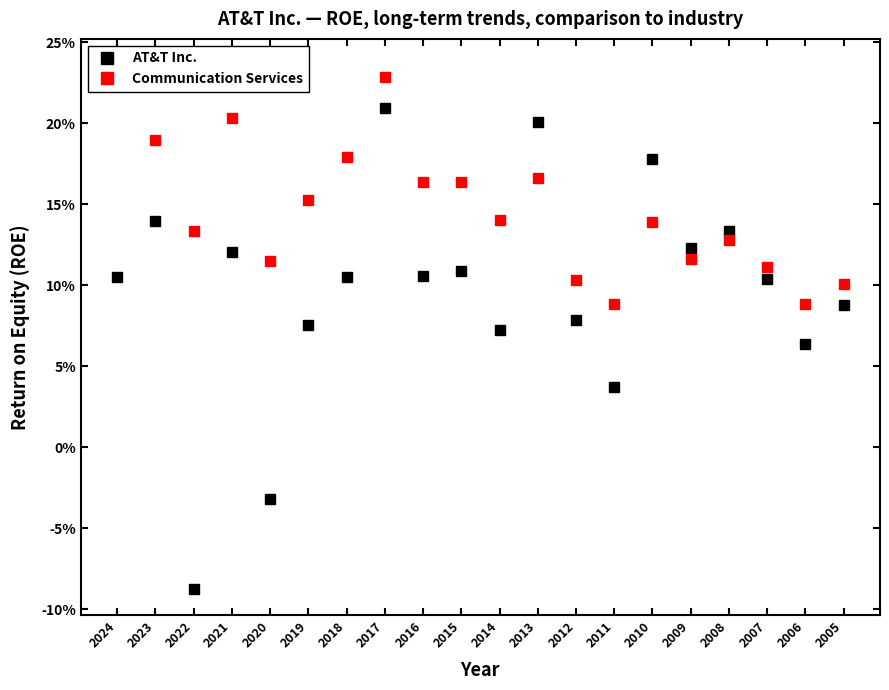

Is it true that AT&T Inc. equals 0.1 at 2015?

True